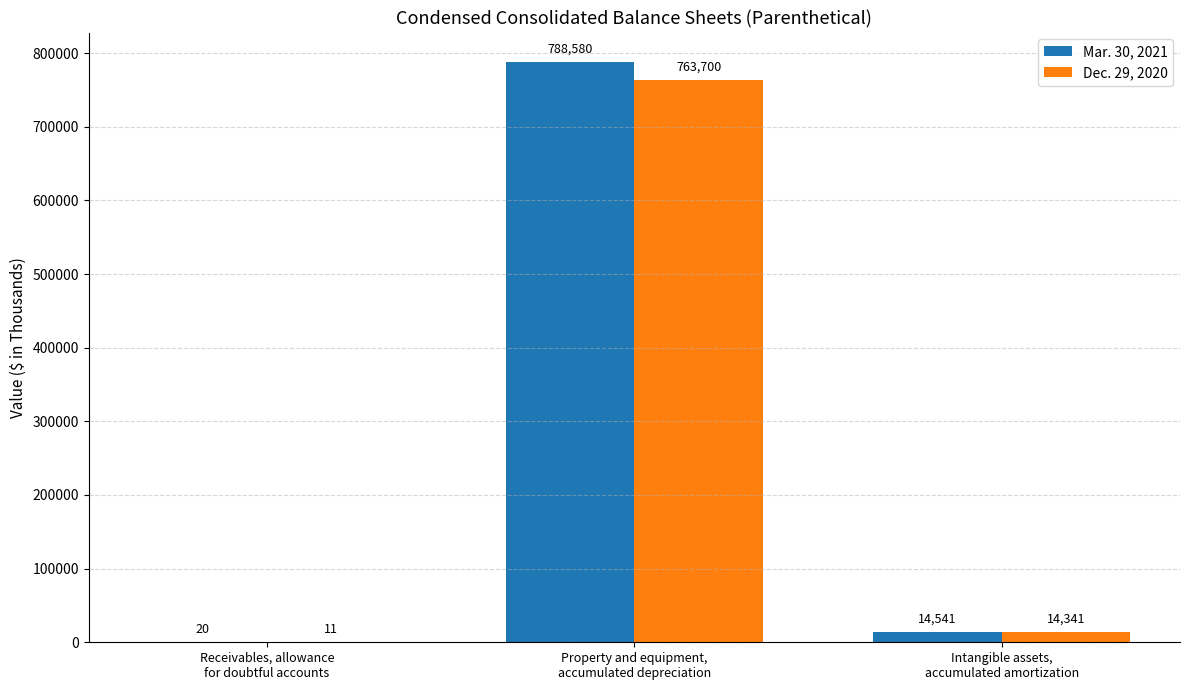

What is the average value of the Dec. 29, 2020 series?

259351